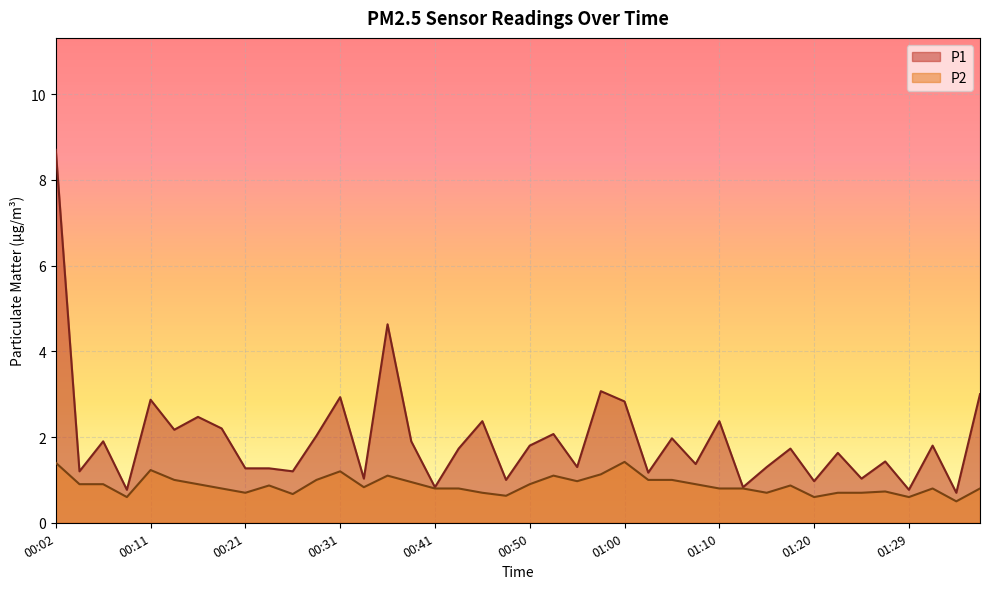

Reading left to right, transcribe all the data shown in this chart.

P1: 00:02=8.7	00:04=1.2	00:06=1.9	00:09=0.8	00:11=2.9	00:14=2.2	00:16=2.5	00:19=2.2	00:21=1.3	00:23=1.3	00:26=1.2	00:28=2.0	00:31=2.9	00:33=1.0	00:36=4.6	00:38=1.9	00:41=0.8	00:43=1.7	00:45=2.4	00:48=1.0	00:50=1.8	00:53=2.1	00:55=1.3	00:58=3.1	01:00=2.8	01:02=1.2	01:05=2.0	01:07=1.4	01:10=2.4	01:12=0.8	01:15=1.3	01:17=1.7	01:20=1.0	01:22=1.6	01:24=1.0	01:27=1.4	01:29=0.8	01:32=1.8	01:34=0.7	01:37=3.0
P2: 00:02=1.4	00:04=0.9	00:06=0.9	00:09=0.6	00:11=1.2	00:14=1.0	00:16=0.9	00:19=0.8	00:21=0.7	00:23=0.9	00:26=0.7	00:28=1.0	00:31=1.2	00:33=0.8	00:36=1.1	00:38=0.9	00:41=0.8	00:43=0.8	00:45=0.7	00:48=0.6	00:50=0.9	00:53=1.1	00:55=1.0	00:58=1.1	01:00=1.4	01:02=1.0	01:05=1.0	01:07=0.9	01:10=0.8	01:12=0.8	01:15=0.7	01:17=0.9	01:20=0.6	01:22=0.7	01:24=0.7	01:27=0.7	01:29=0.6	01:32=0.8	01:34=0.5	01:37=0.8